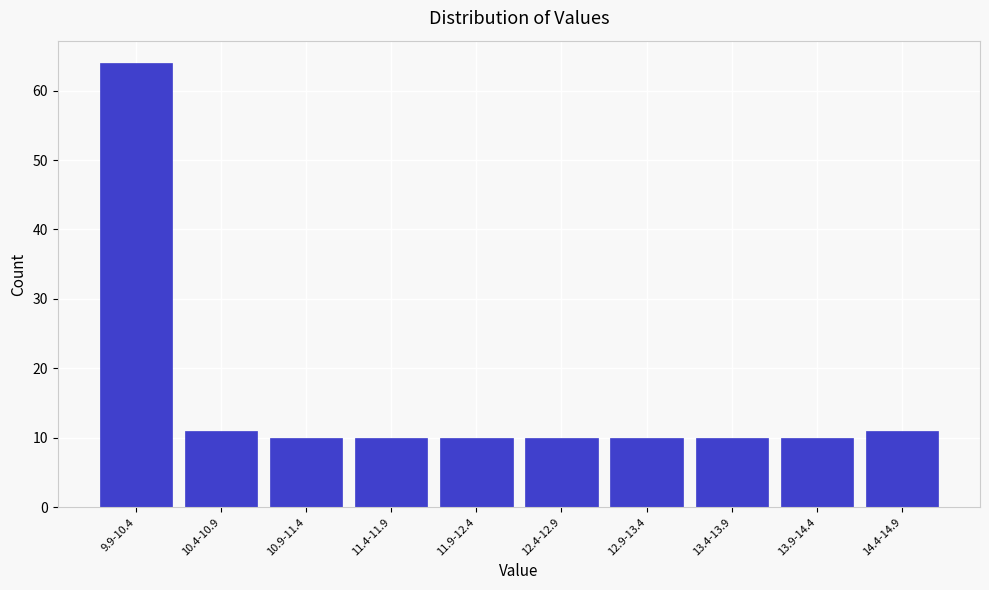

Reading left to right, list all the values displayed in this chart.

9.9-10.4=64	10.4-10.9=11	10.9-11.4=10	11.4-11.9=10	11.9-12.4=10	12.4-12.9=10	12.9-13.4=10	13.4-13.9=10	13.9-14.4=10	14.4-14.9=11